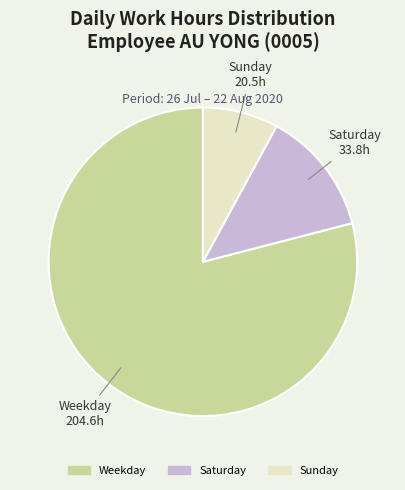

Does any single category account for the majority?

Yes